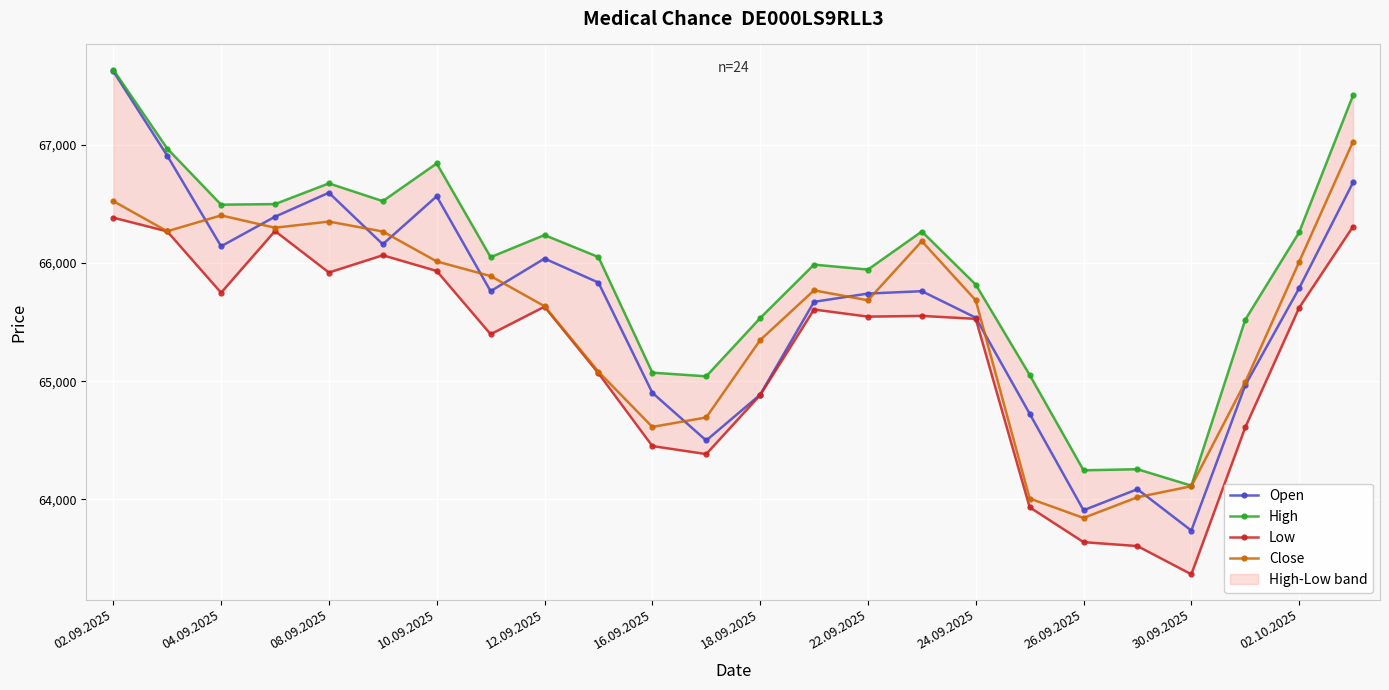

At which category does Close reach its first local peak?

04.09.2025